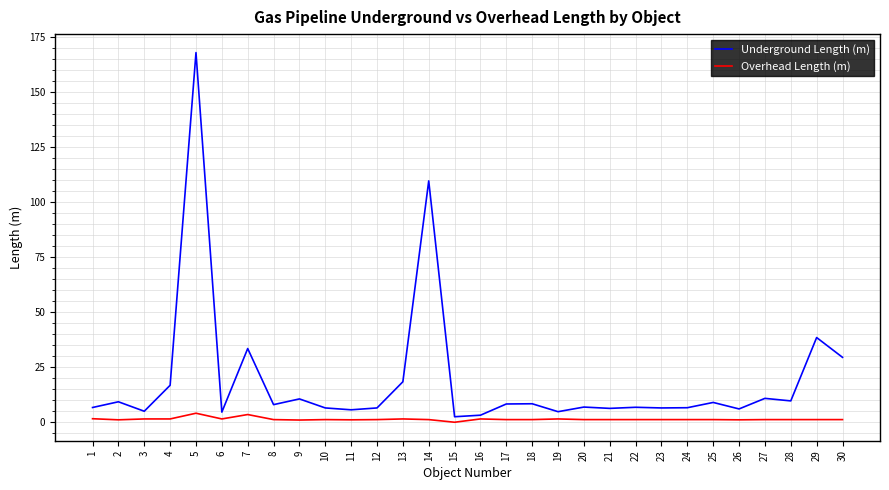

The value of Underground Length (m) at 29 is 52.3. True or false?

False